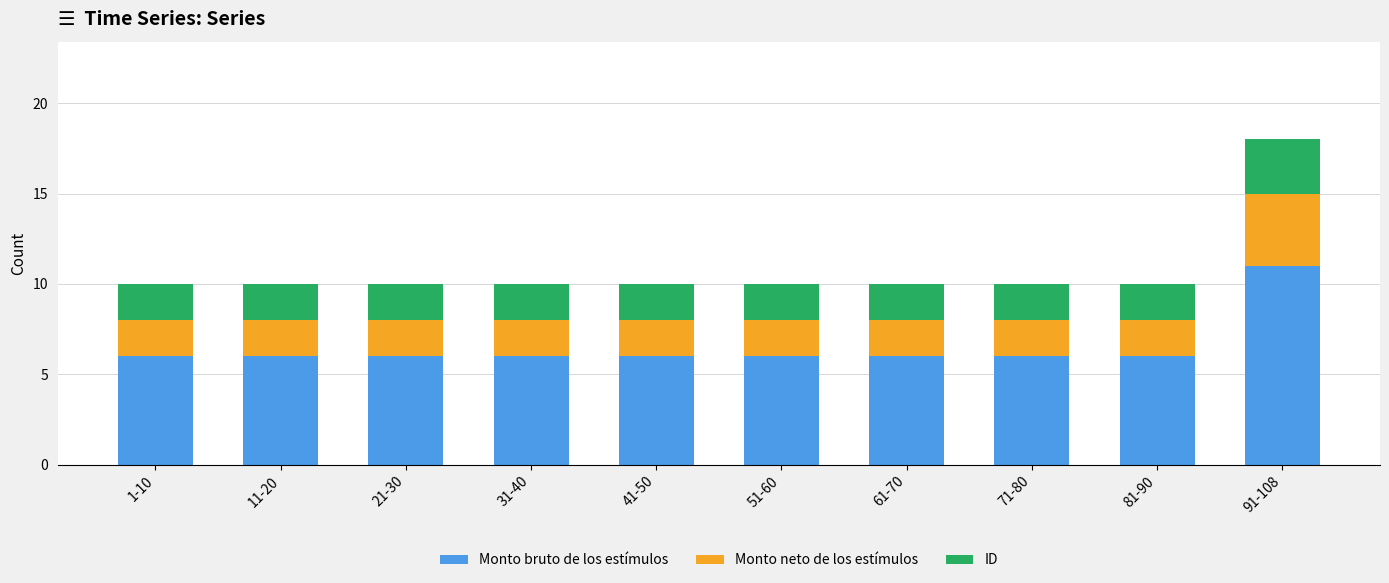

At which category is the sum across all series the highest?

91-108